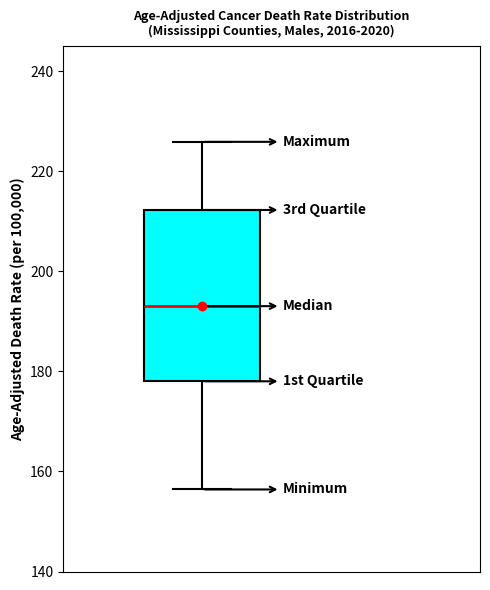

Where does the upper whisker of the box end on the y-axis? The values are not printed on the chart, so give them approximately, as read against the axis.

226